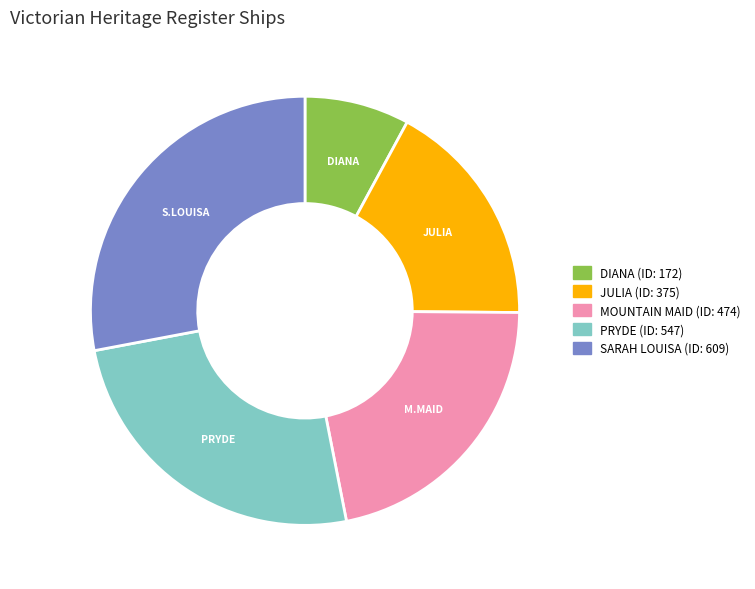

Is there any slice that represents more than half of the pie?

No